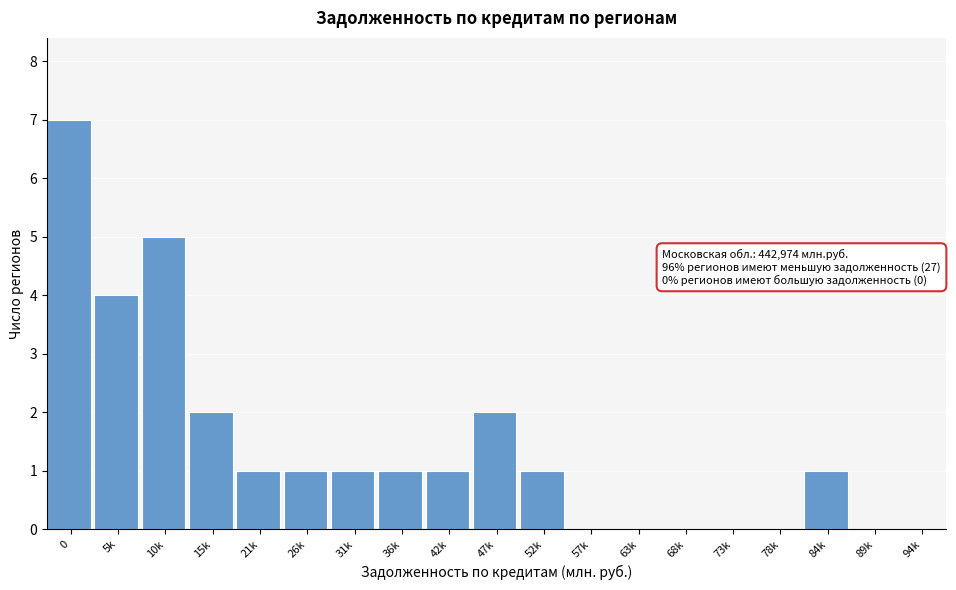

Reading left to right, what are all the values shown in this chart?

0=7	5k=4	10k=5	15k=2	21k=1	26k=1	31k=1	36k=1	42k=1	47k=2	52k=1	57k=0	63k=0	68k=0	73k=0	78k=0	84k=1	89k=0	94k=0